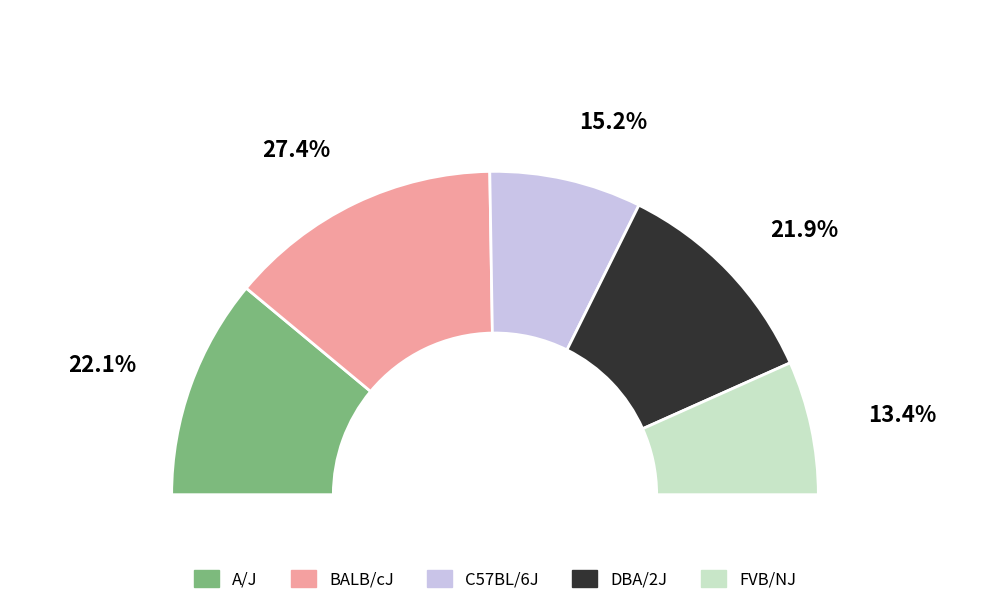

Is there a majority slice in this chart?

No